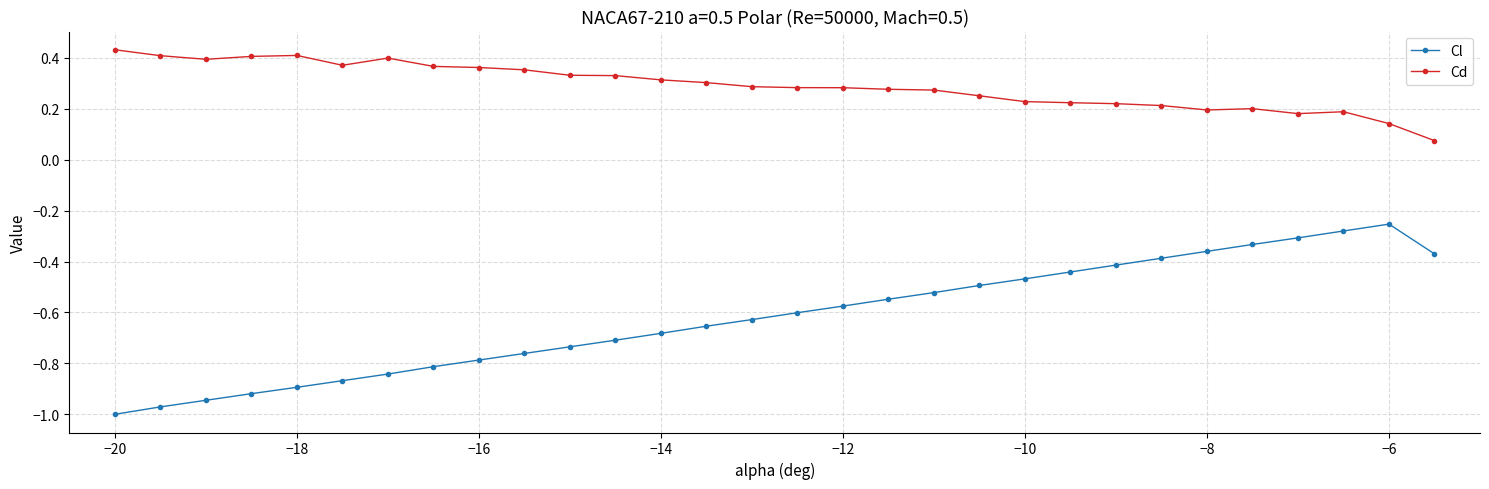

What is the difference between the maximum and minimum values in the Cl series?

0.7